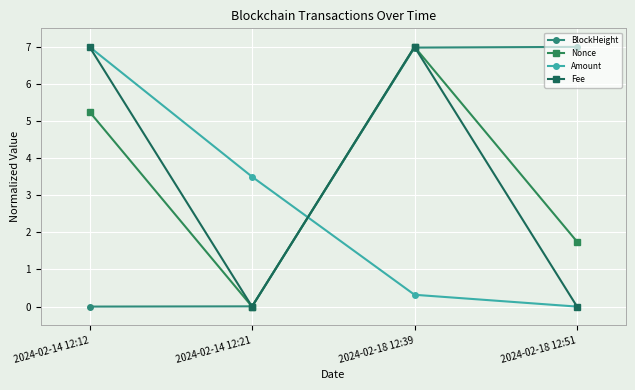

Is the value of BlockHeight at 2024-02-18 12:39 greater than the value of Fee at 2024-02-18 12:39?

No